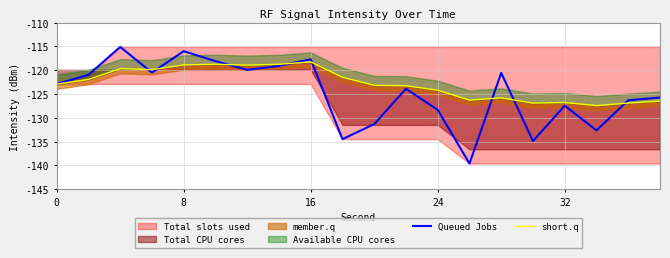

The Queued Jobs series shows -161.6 at 0. True or false?

False